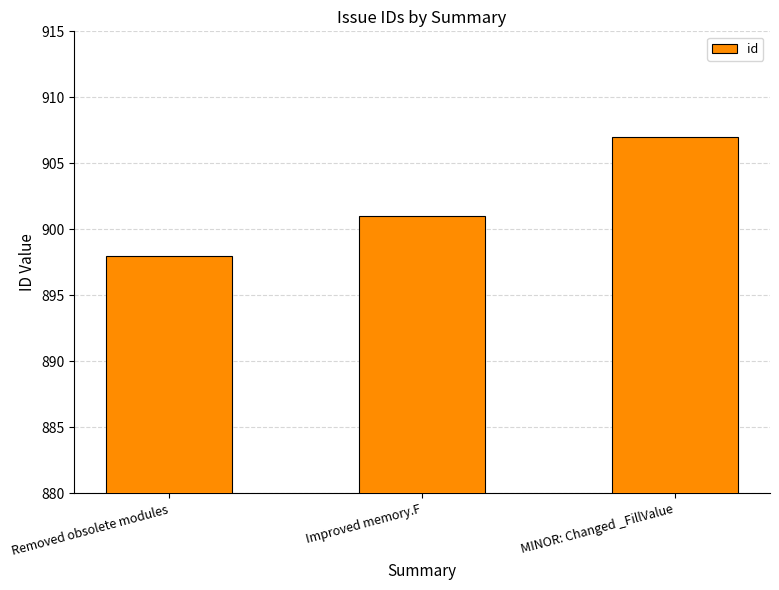

Which category has the lowest value across all series?

Removed obsolete modules